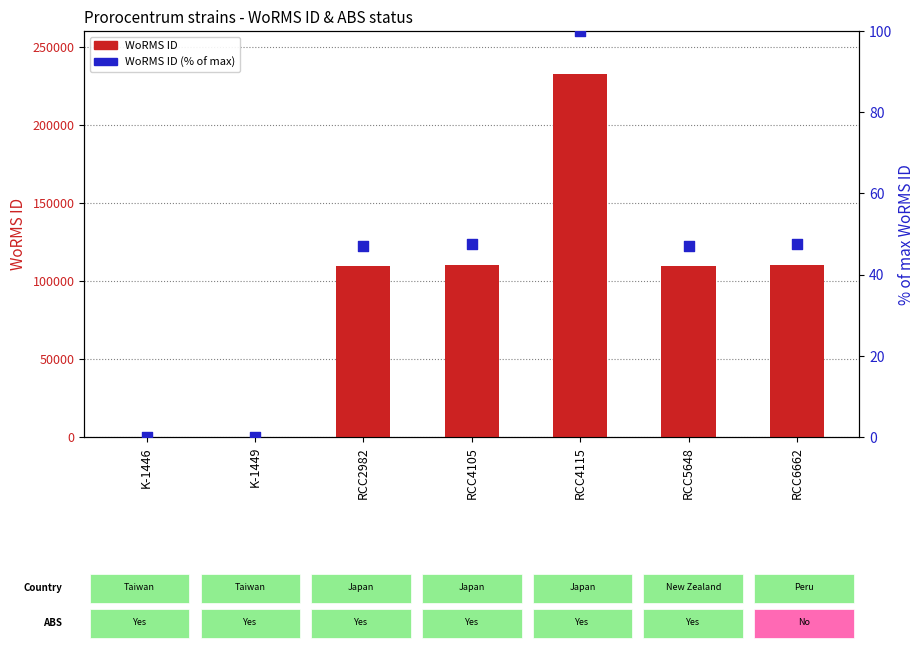

What are all the series names shown in the legend?

WoRMS ID, WoRMS ID (% of max)